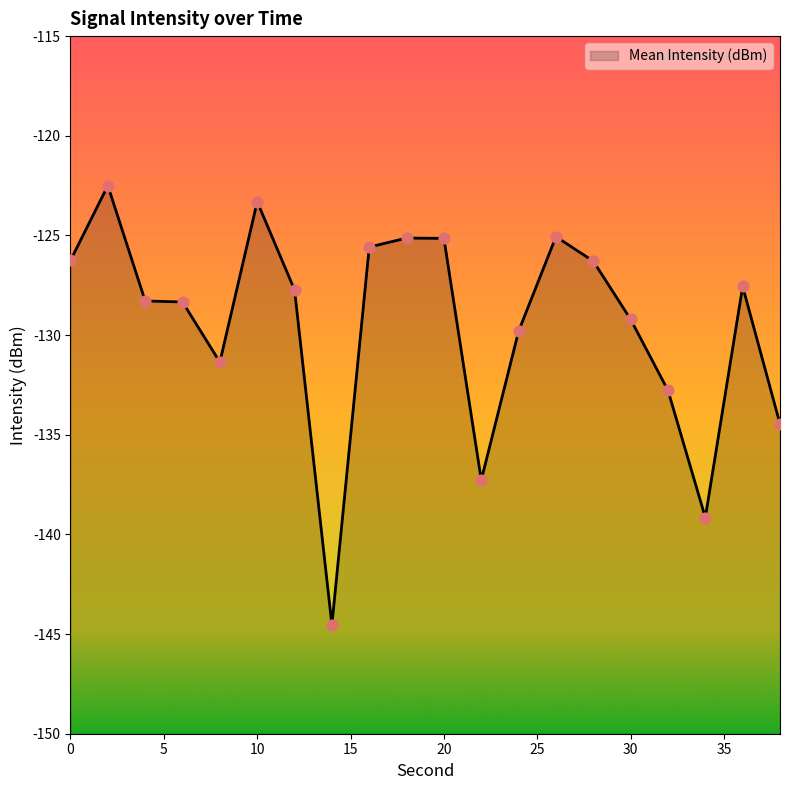

What is the change in value from 10 to 38?

-11.1